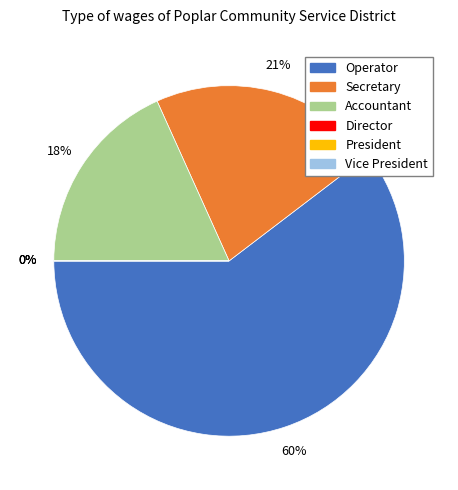

True or false: Secretary accounts for 21% of the total.

True